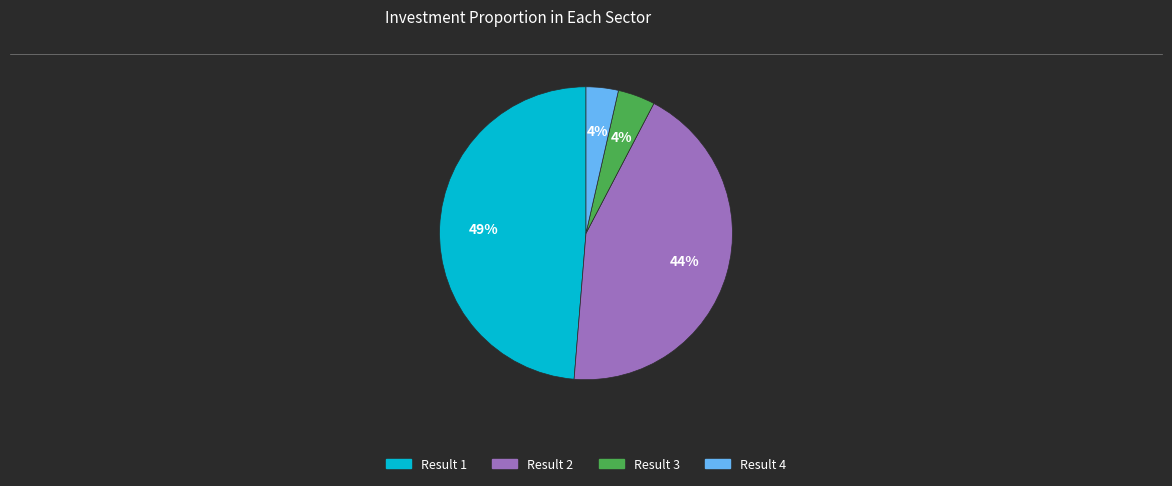

To the nearest percent, what is the difference between the largest and smallest slice percentages?

45%